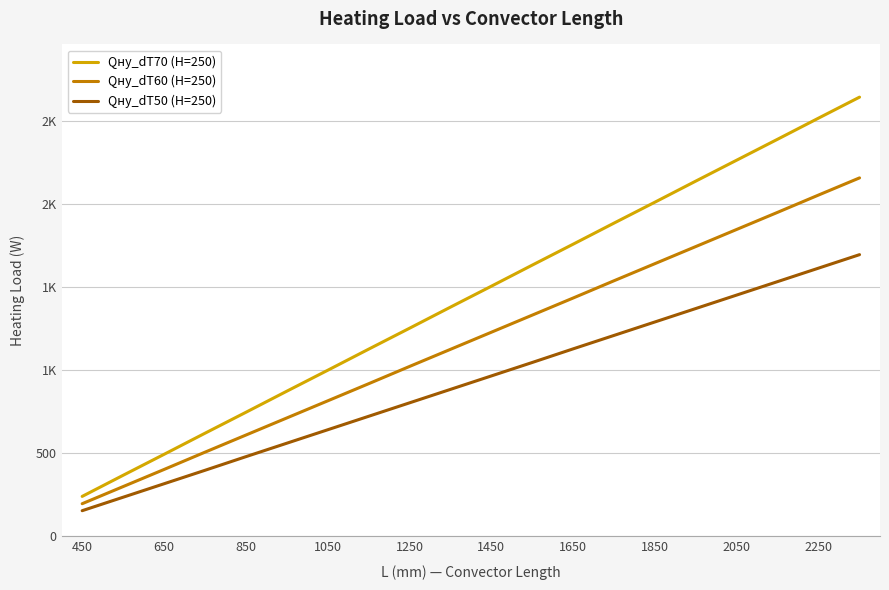

What is the maximum value shown in the chart?

2643